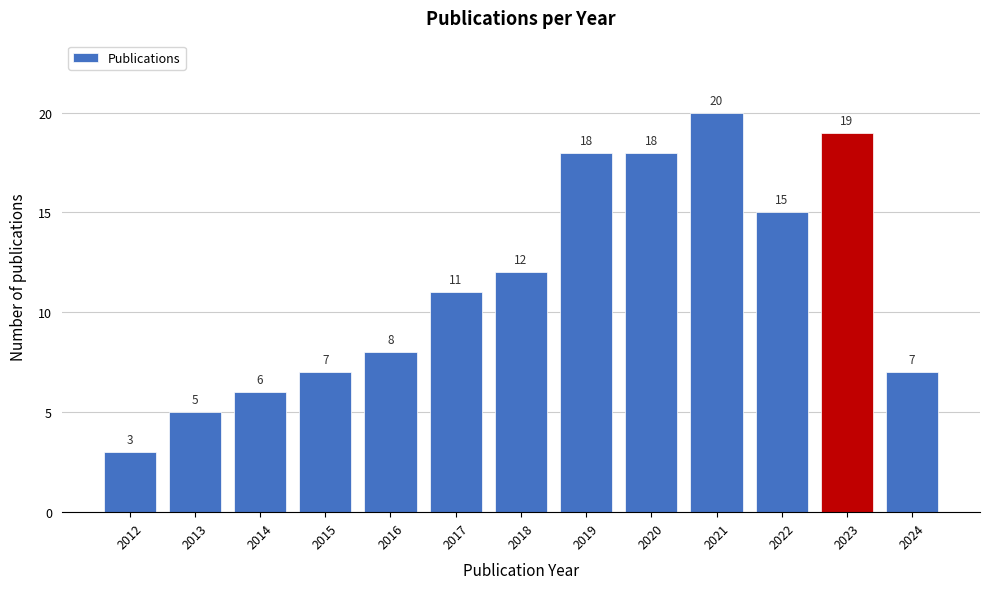

Reading left to right, what are all the values shown in this chart?

3	5	6	7	8	11	12	18	18	20	15	19	7